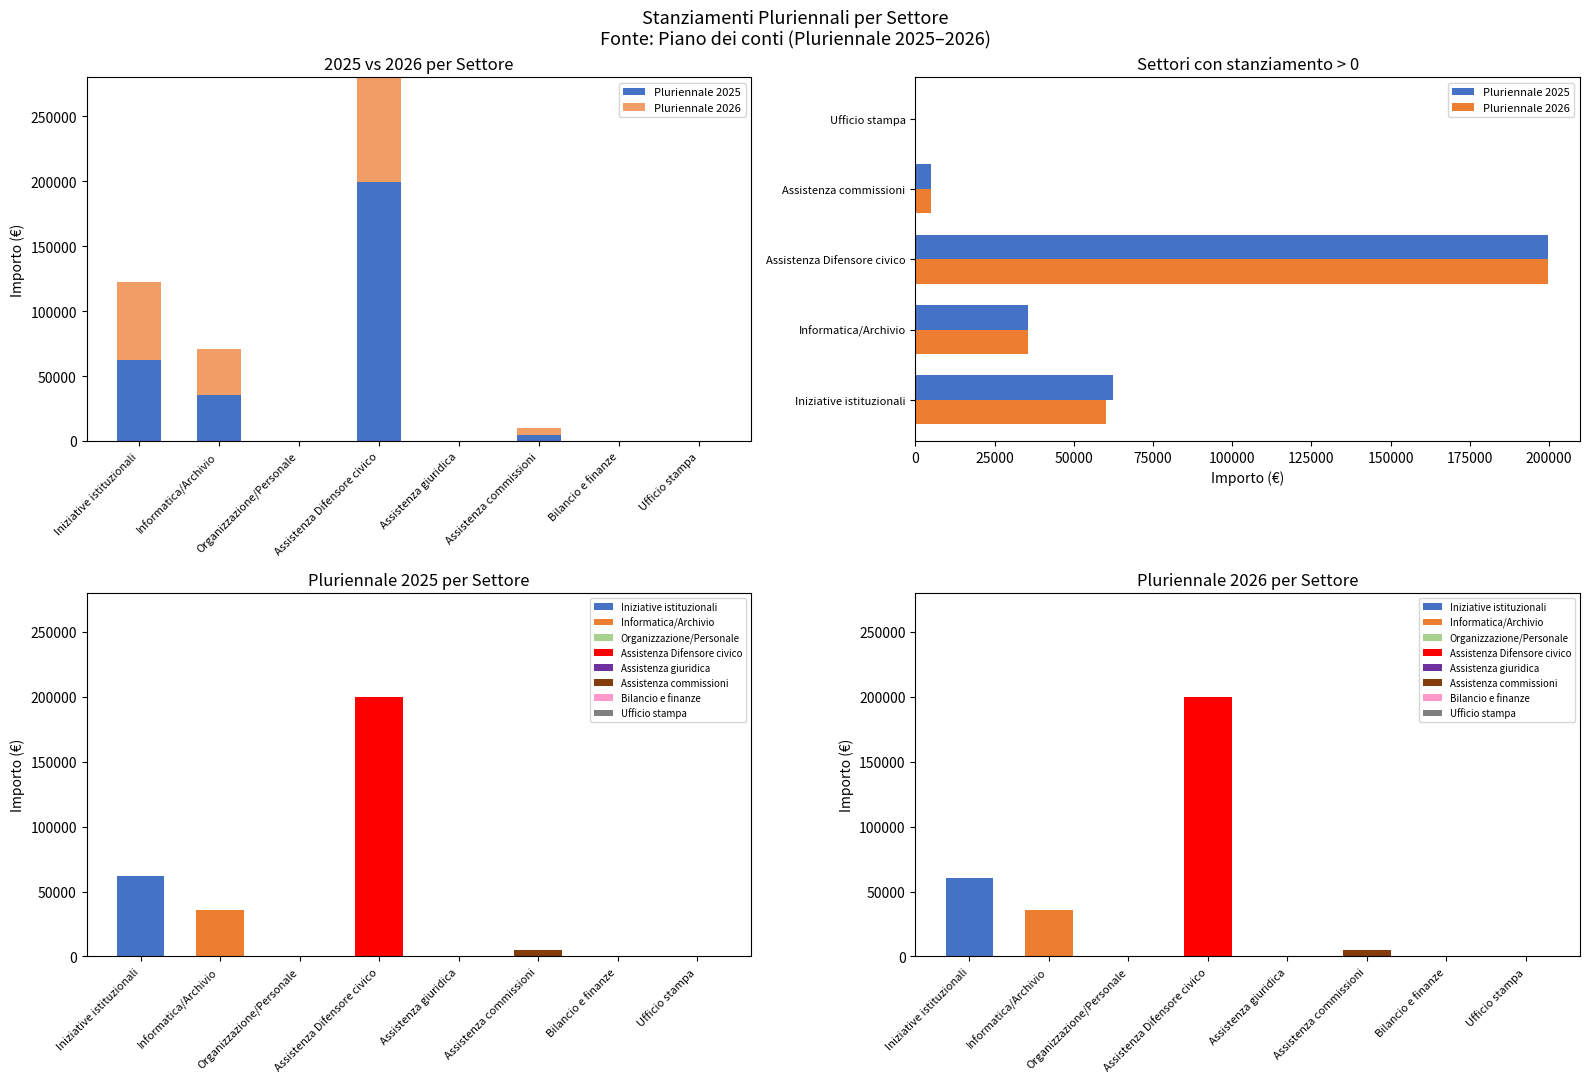

What is the total value across all series at Iniziative istituzionali?

122556.0